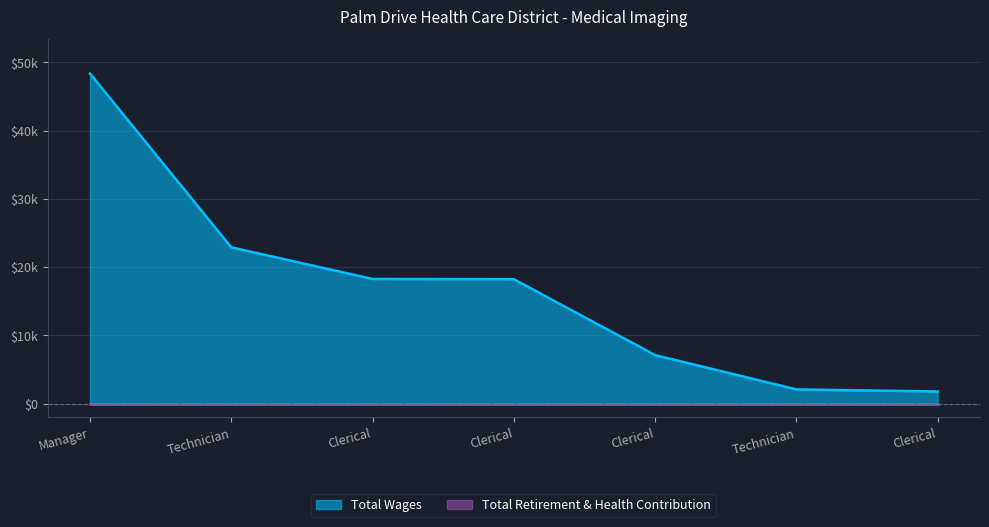

What is the label of the 2nd point from the right?

Technician